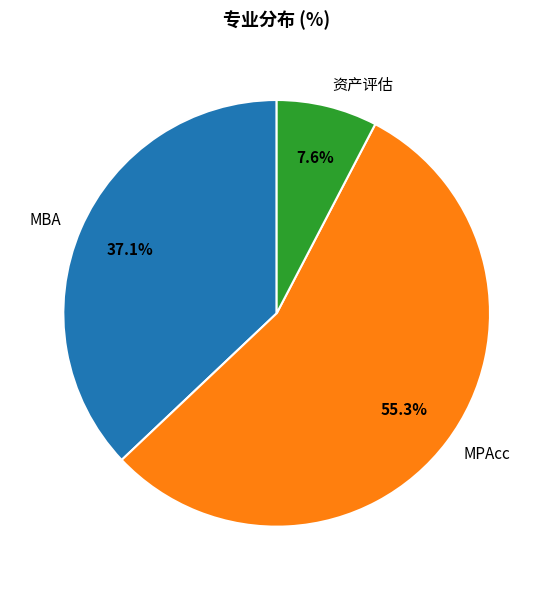

To the nearest percent, what portion does MBA represent?

37%